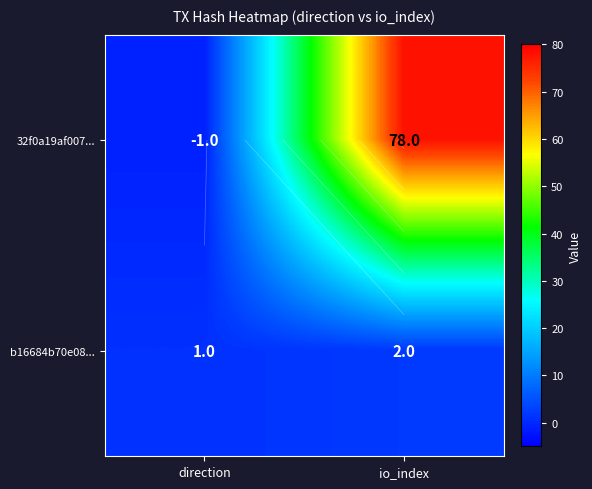

Between io_index and direction, which is larger?

io_index